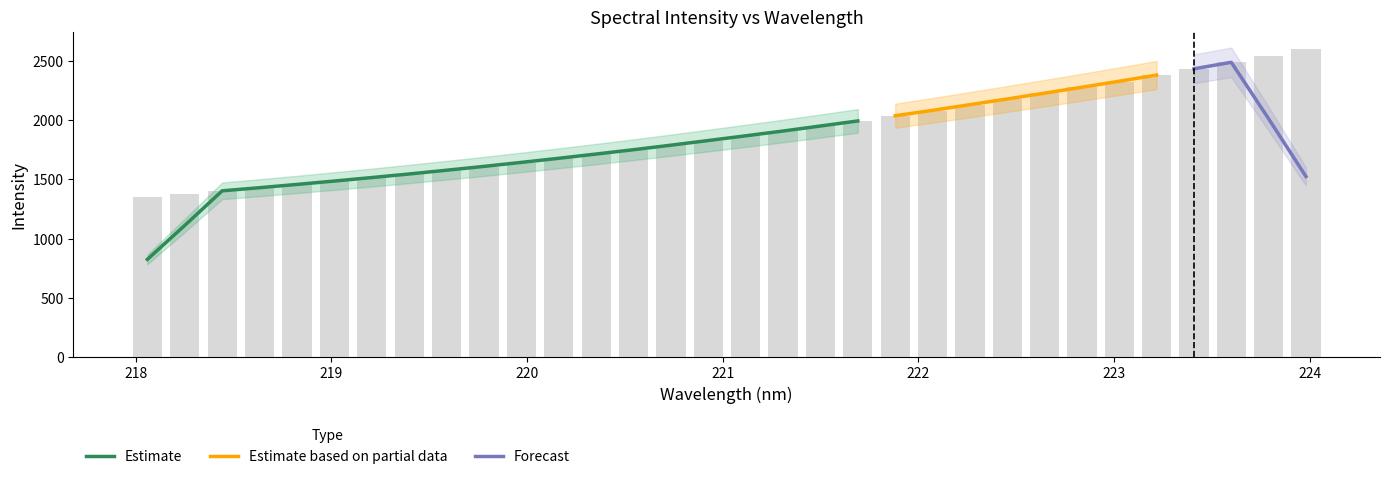

What is the label of the 8th bar from the left?

219.3979